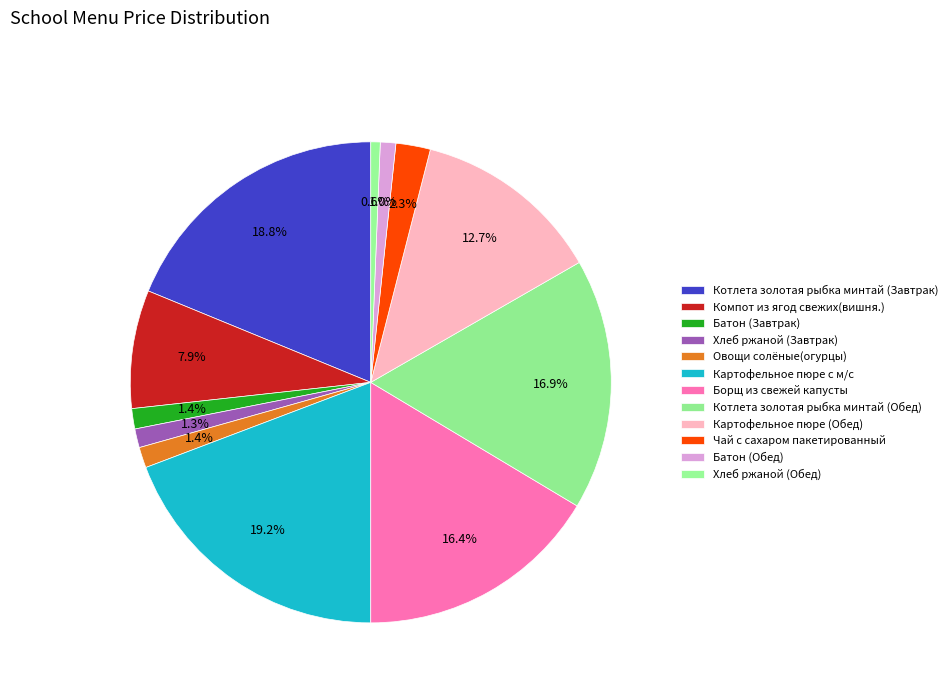

How many slices are in this pie chart?

12